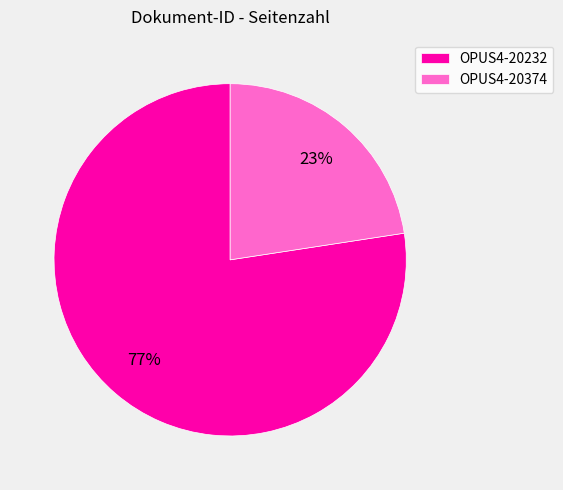

What is the smallest slice in the pie chart?

OPUS4-20374